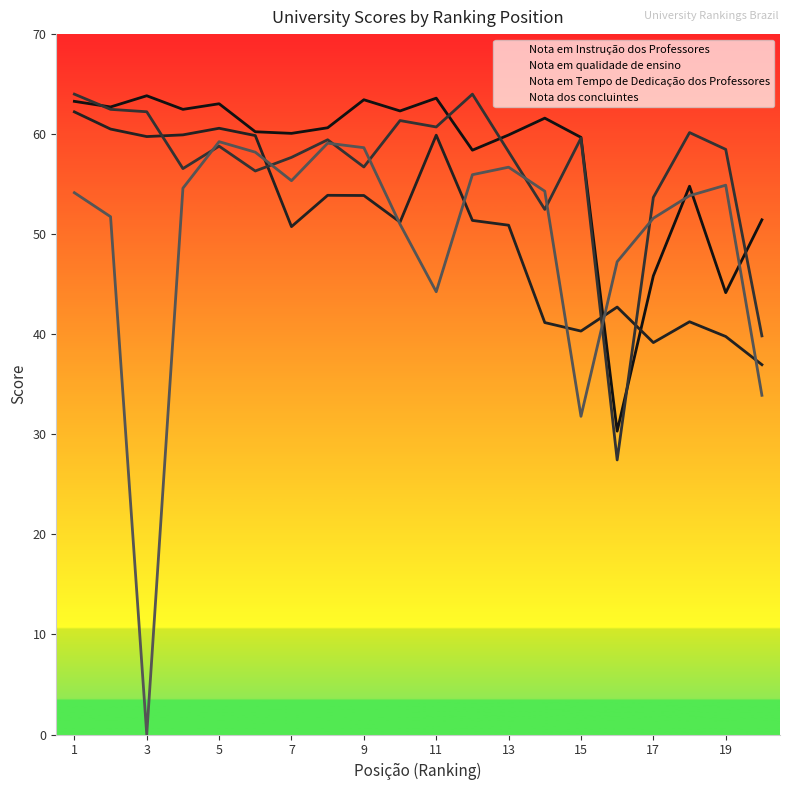

True or false: Nota dos concluintes has more than 0 interior local peaks.

True